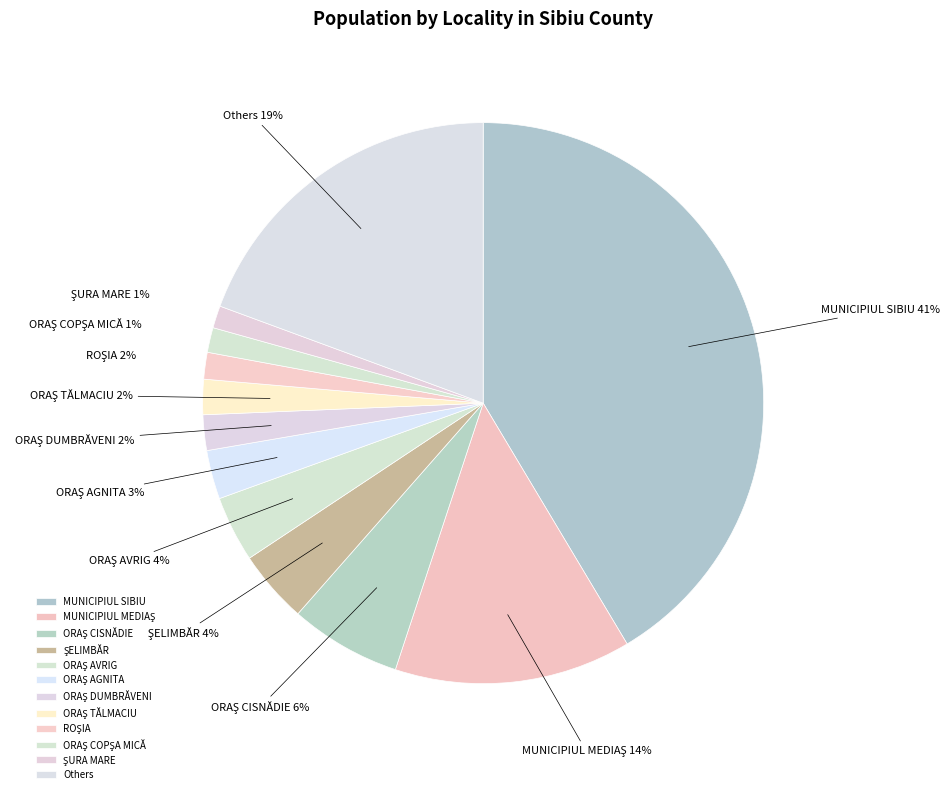

Is there a majority slice in this chart?

No